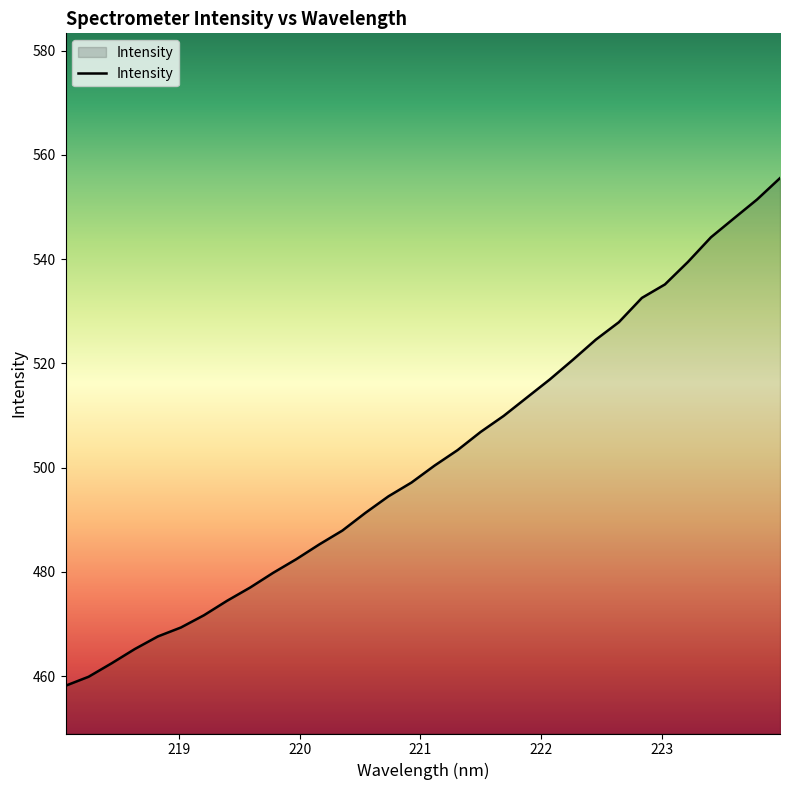

Reading right to left, extract all data points from this chart.

555.6	551.4	547.8	544.2	539.5	535.2	532.6	527.9	524.6	520.7	516.9	513.4	509.9	506.9	503.4	500.4	497.2	494.5	491.3	487.9	485.3	482.4	479.8	477.0	474.5	471.7	469.3	467.6	465.2	462.5	459.9	458.2